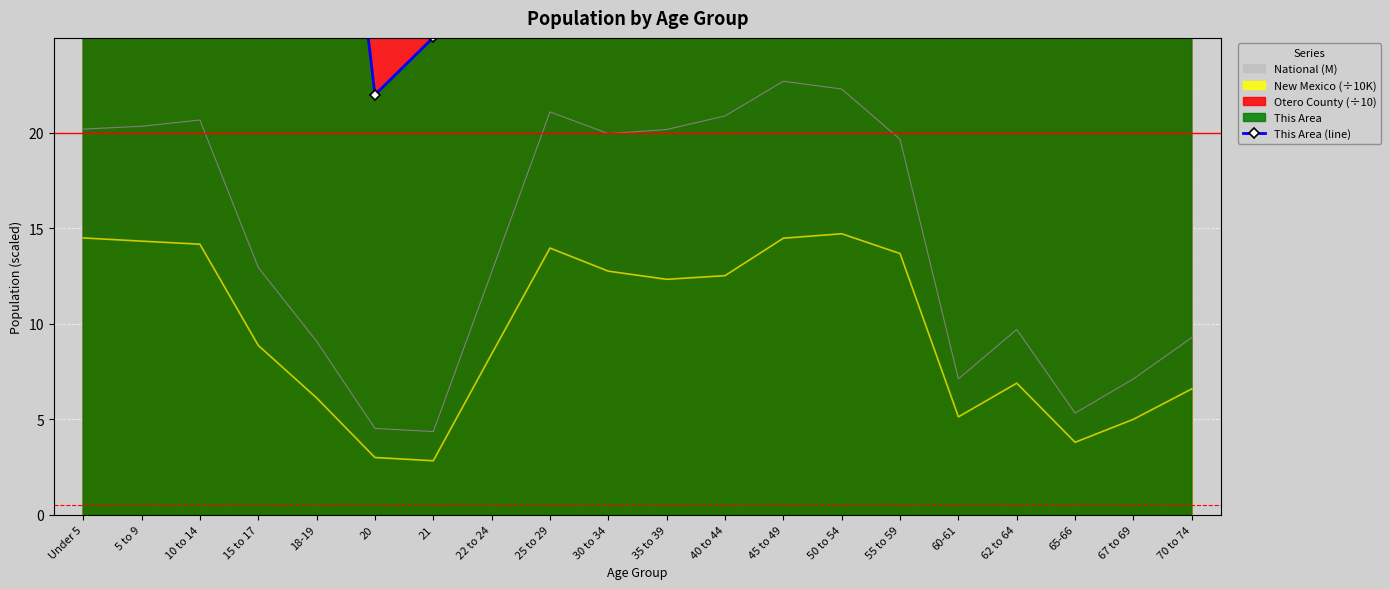

True or false: National (M) and New Mexico (÷10K) intersect in this chart.

False